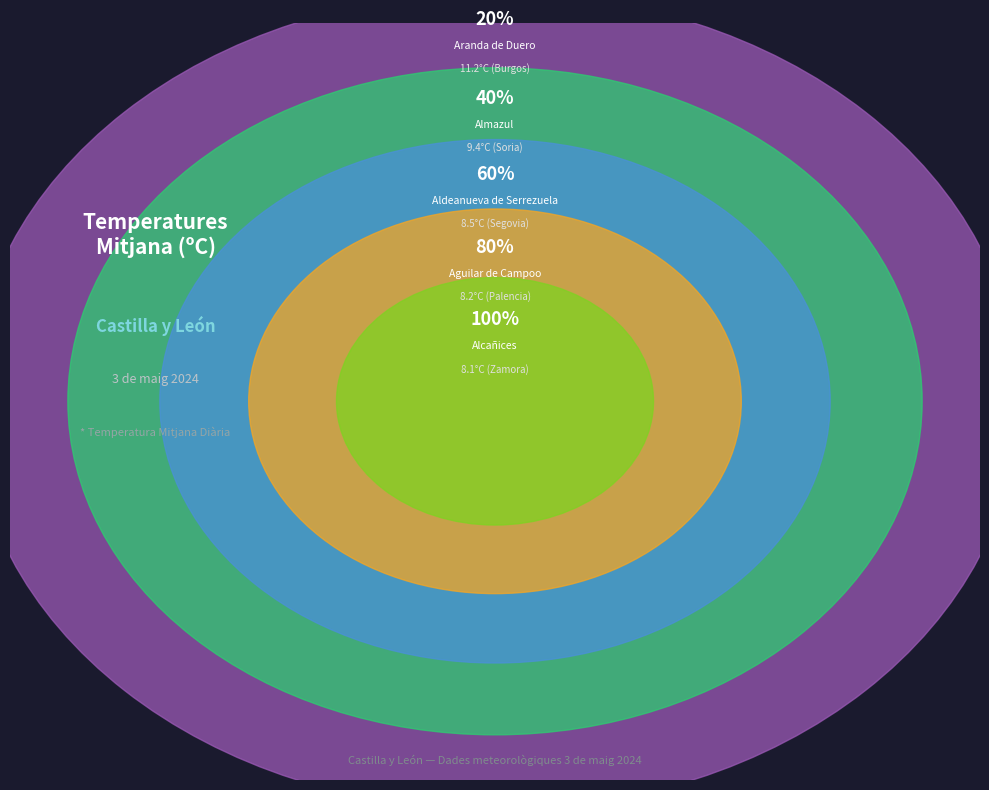

Count the number of slices in the pie.

5